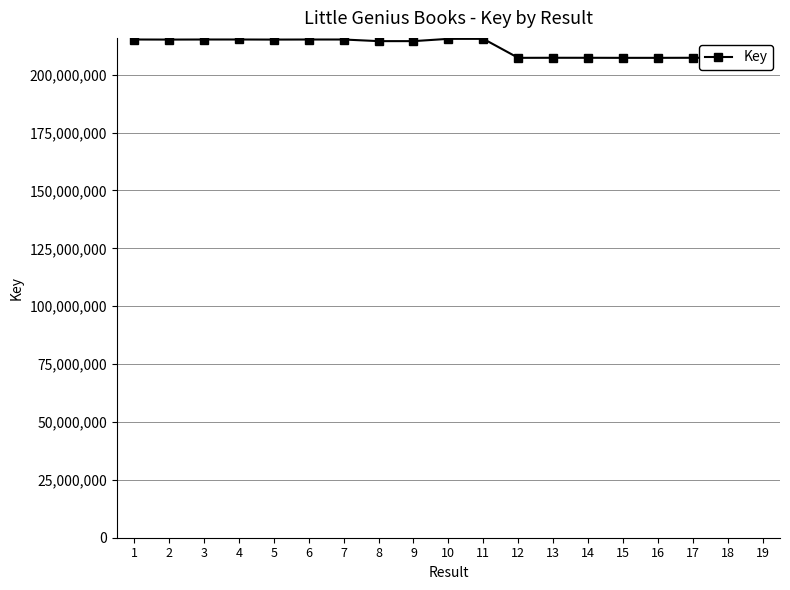

What is the ratio of the value at 10 to the value at 15?

1.0